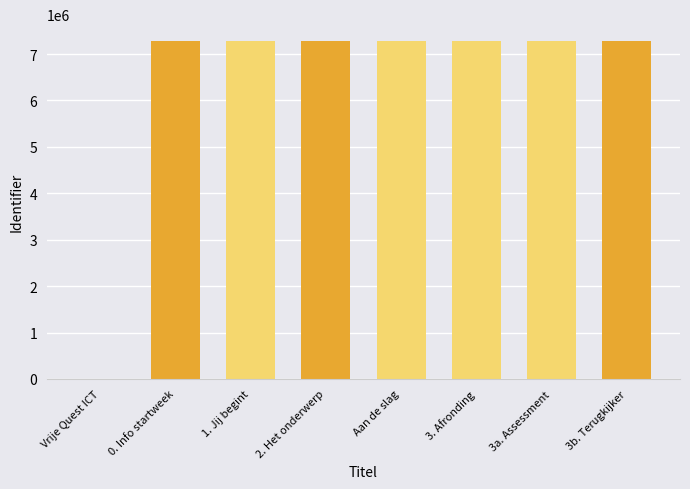

Count the number of data series in this chart.

1